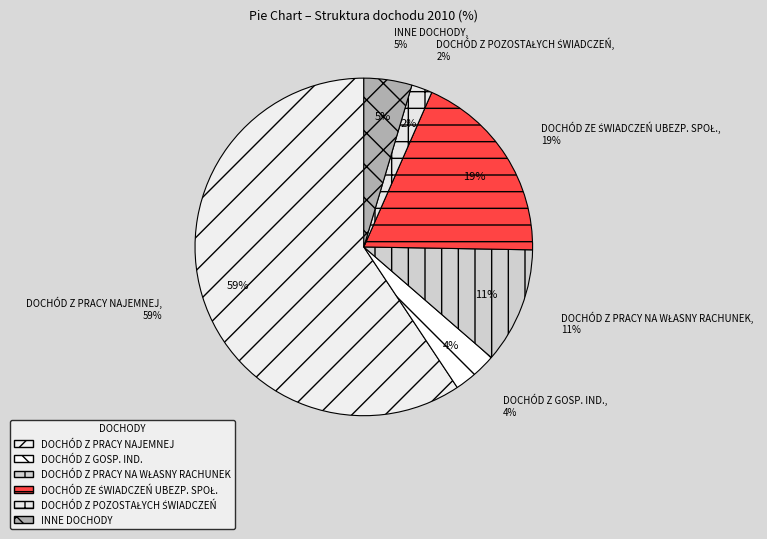

What is the majority slice?

Dochód z pracy najemnej